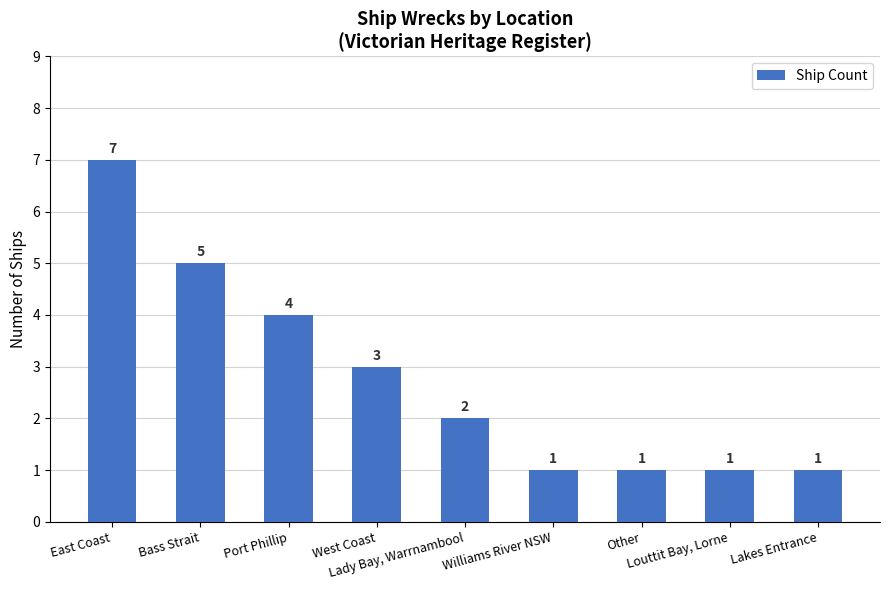

What is the smallest value displayed?

1